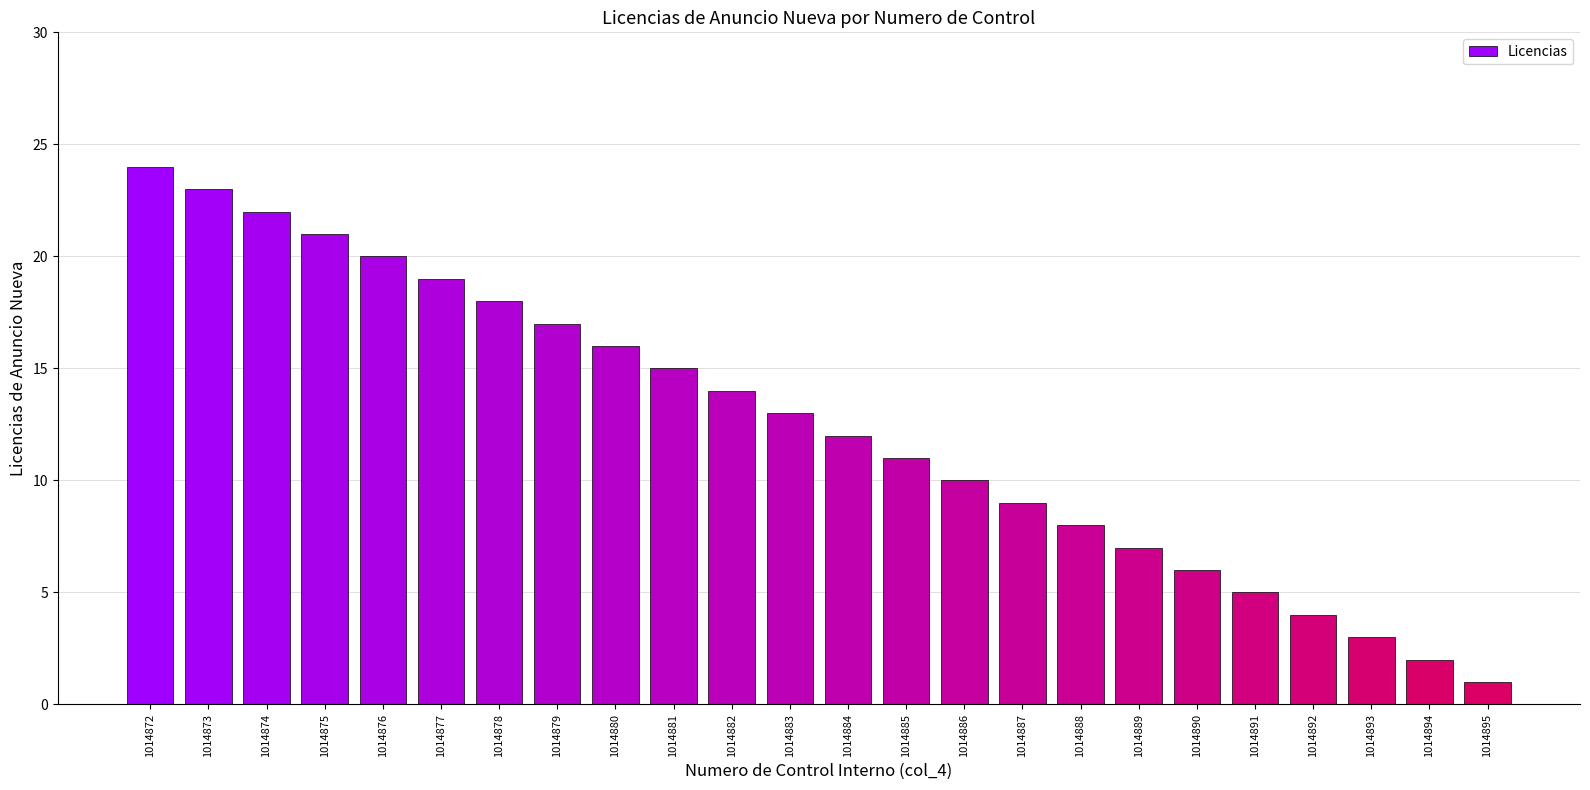

What is the difference between the maximum and minimum values?

23